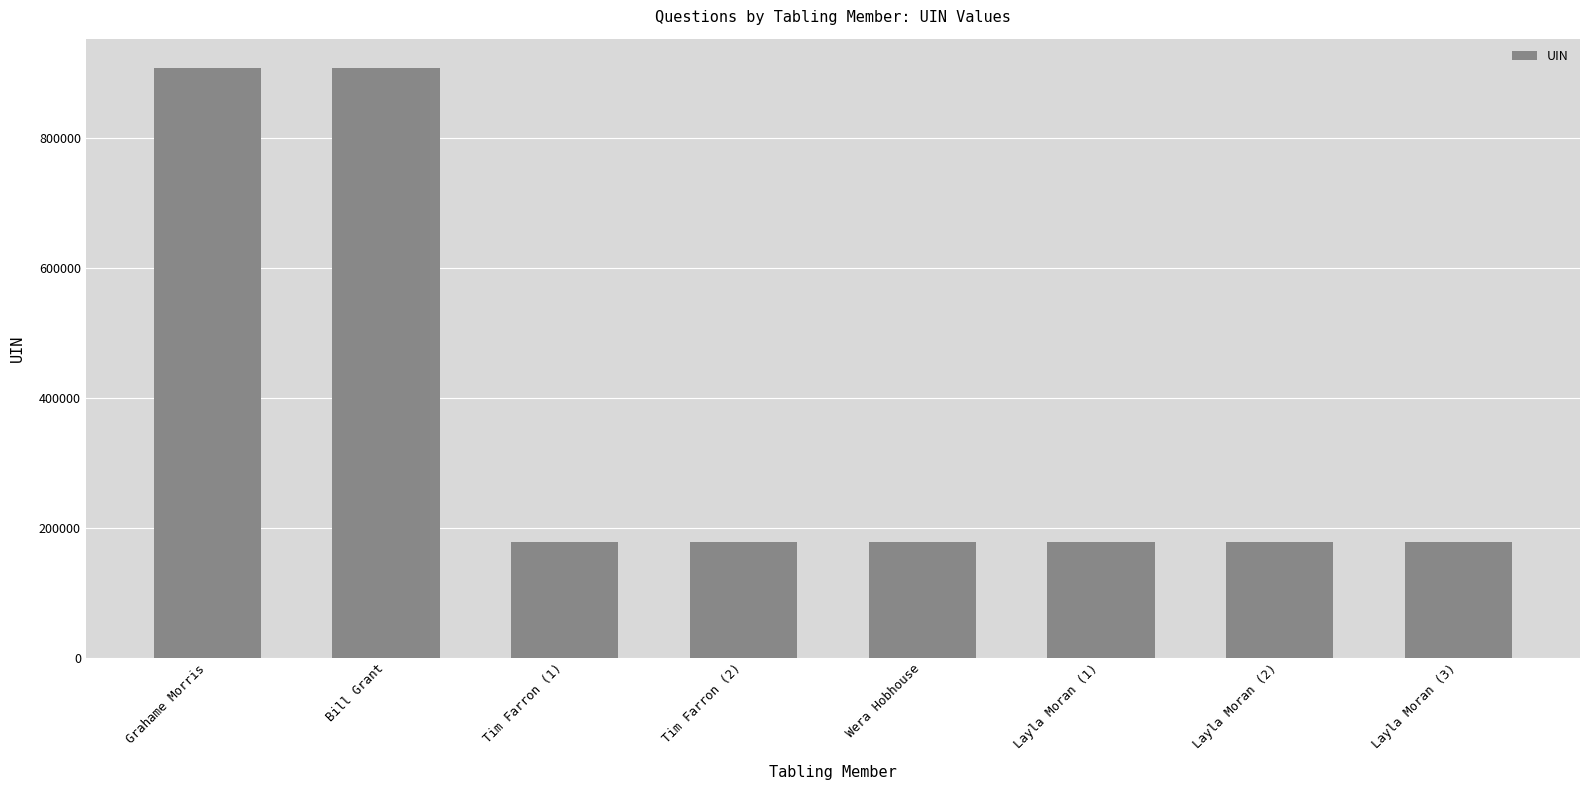

How many bars are there in total?

8